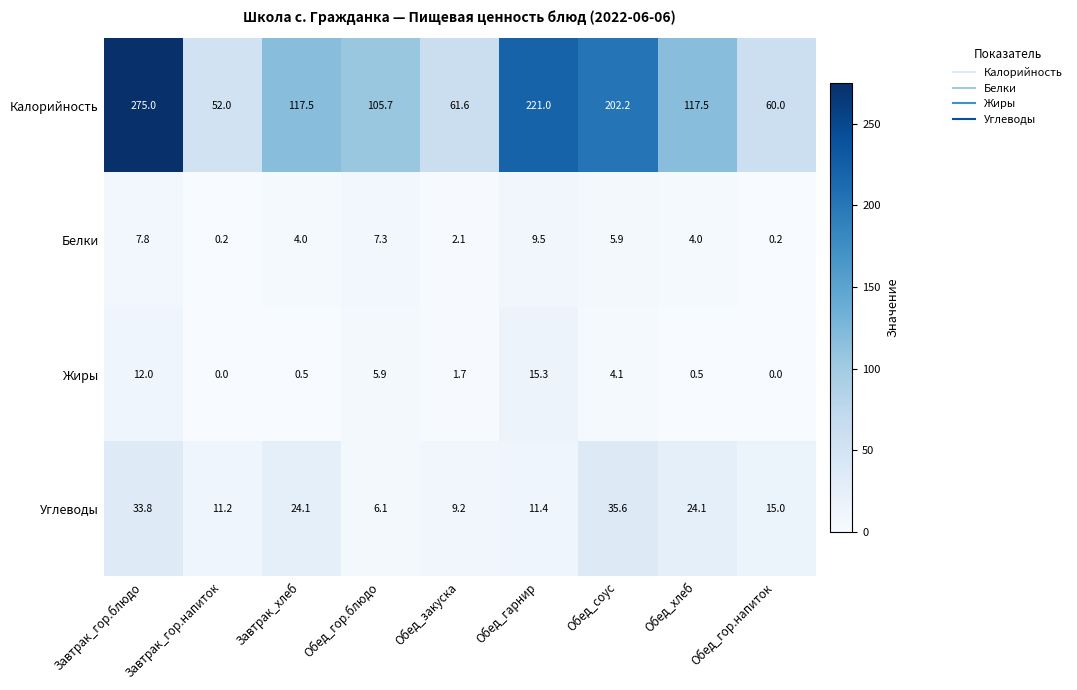

At which label is Жиры closest to 7?

Обед_гор.блюдо